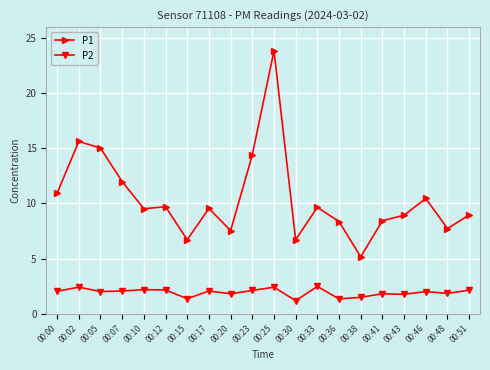

Where is the first local maximum for P2?

00:02